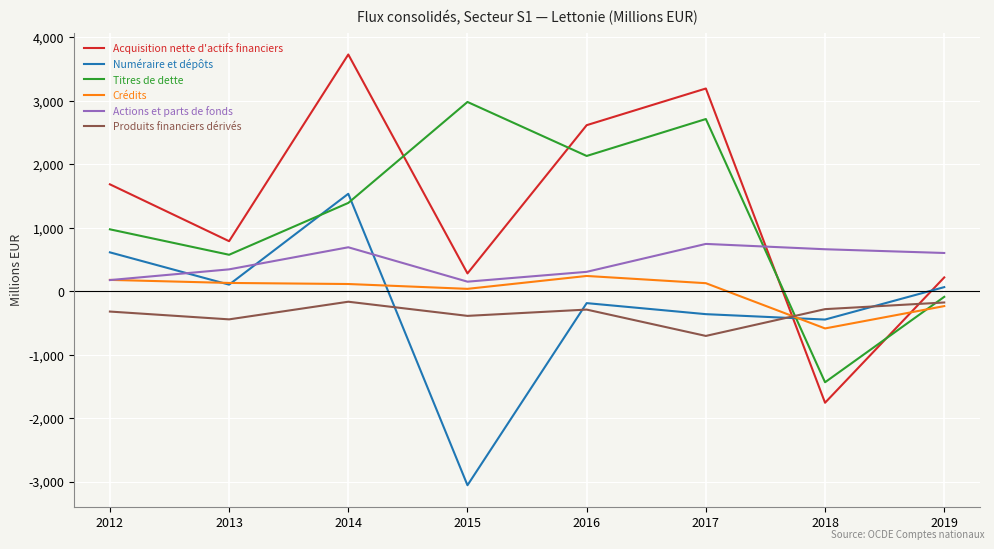

What is the difference between the second highest and second lowest values in the Acquisition nette d'actifs financiers series?

2977